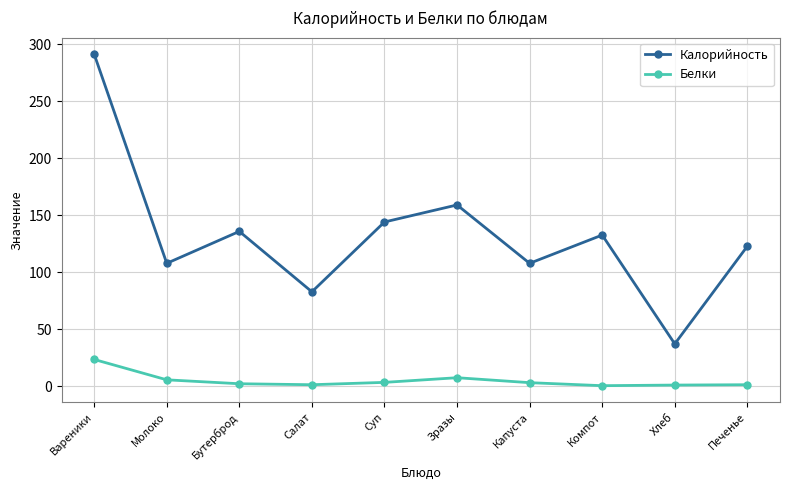

What is the label of the 4th point from the left?

Салат